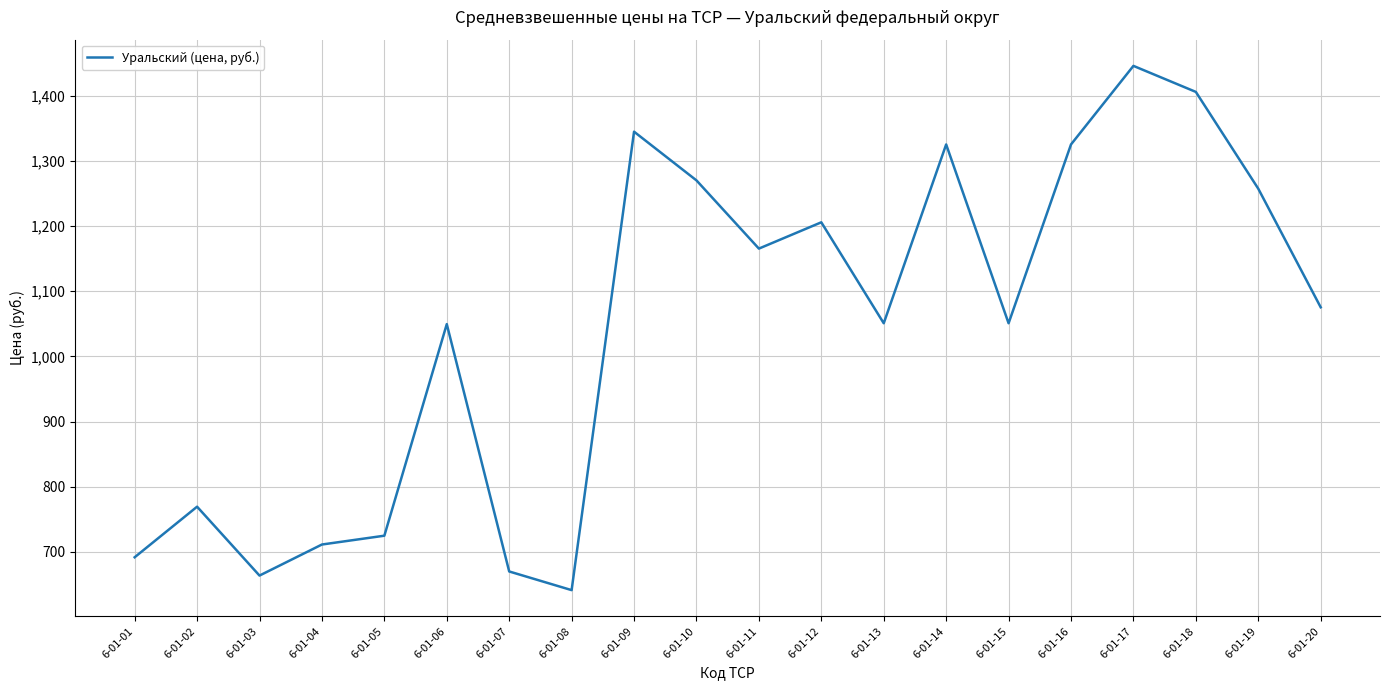

Approximately how many times larger is the value at 6-01-17 compared to 6-01-02?

1.9